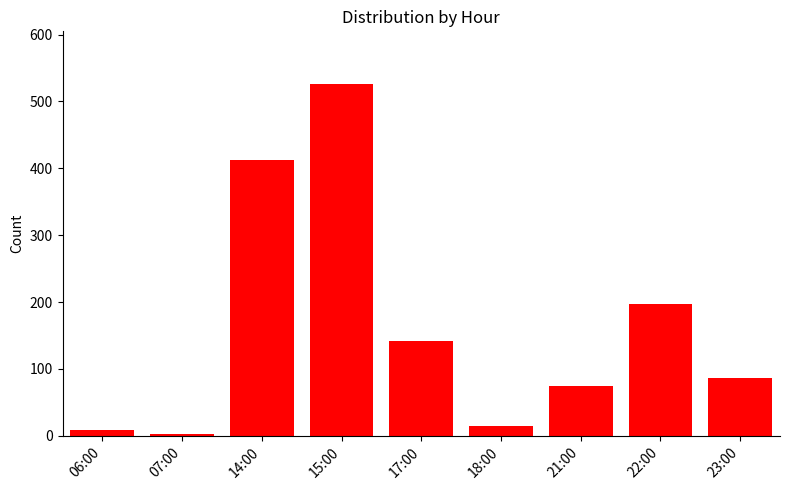

Which label corresponds to the smallest value in the chart?

07:00